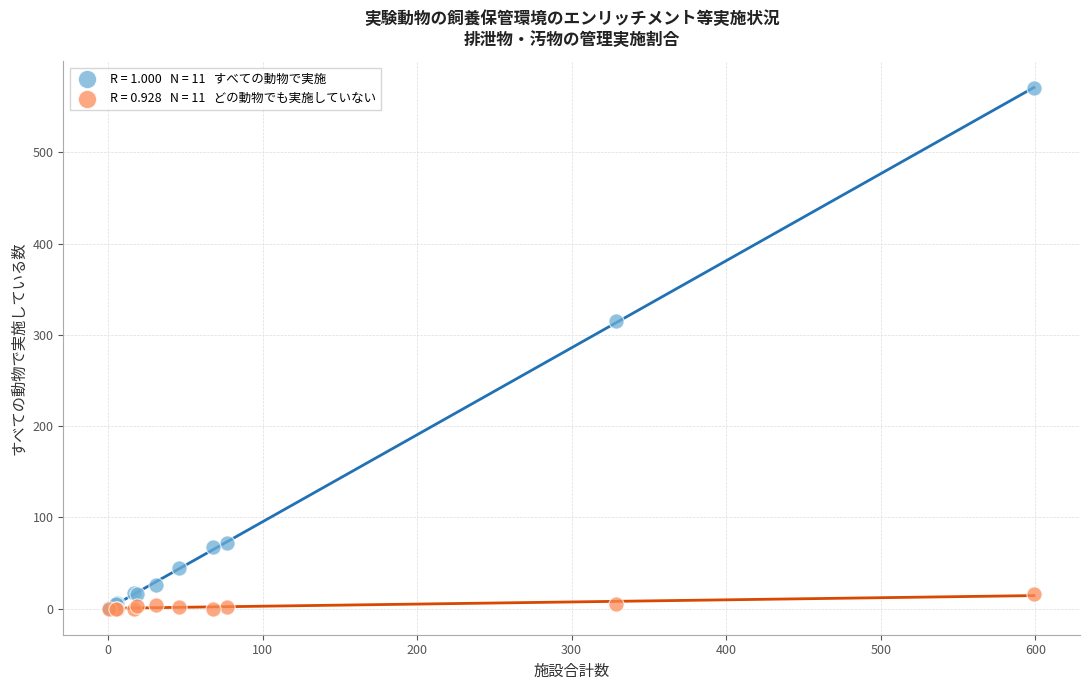

Across all series, what Y value is closest to 285?

315